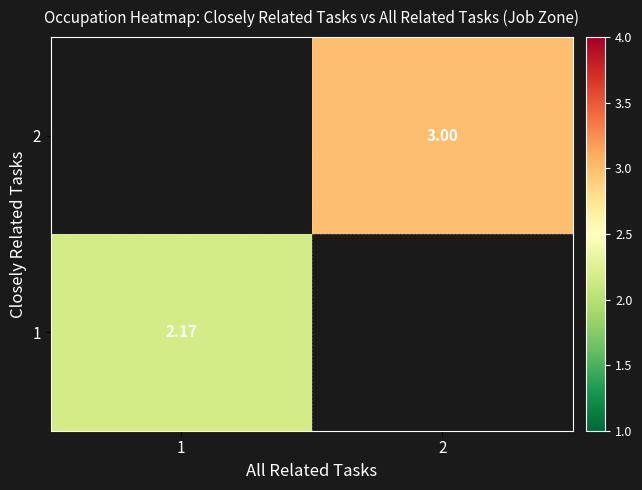

Read the 1 value at 1.

2.2